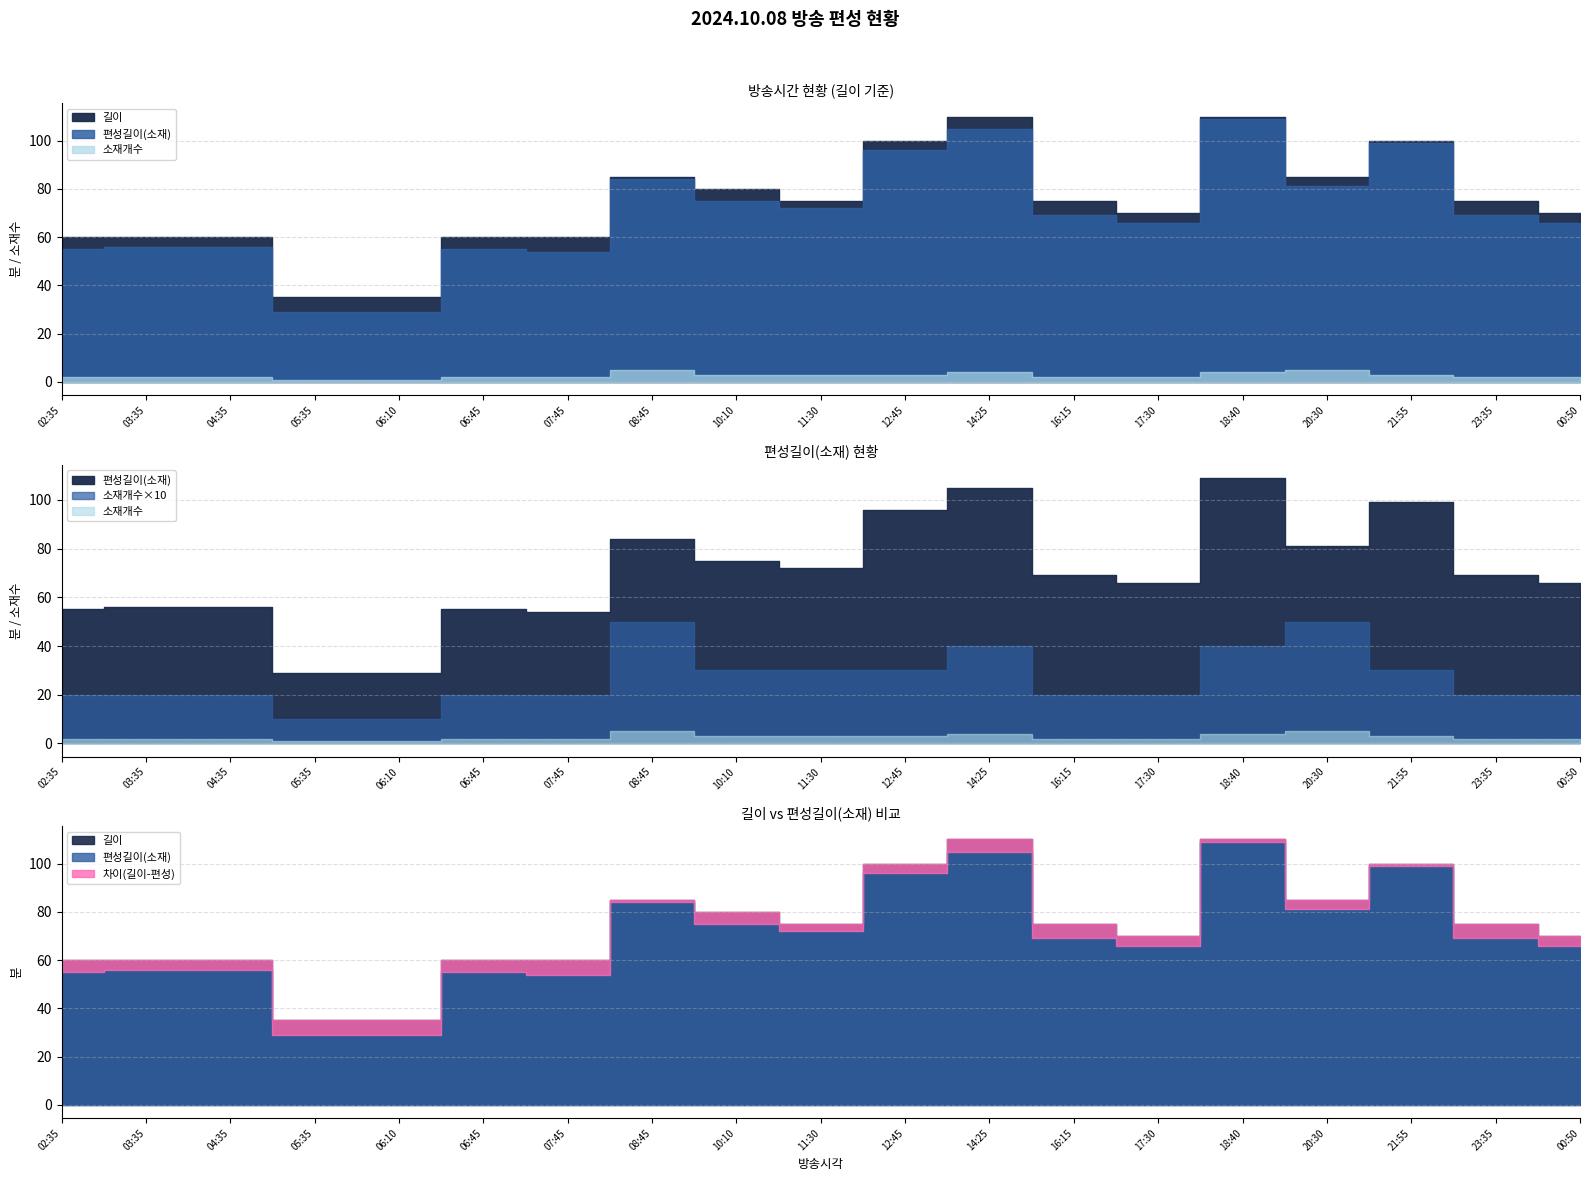

Does the chart have visible grid lines?

Yes